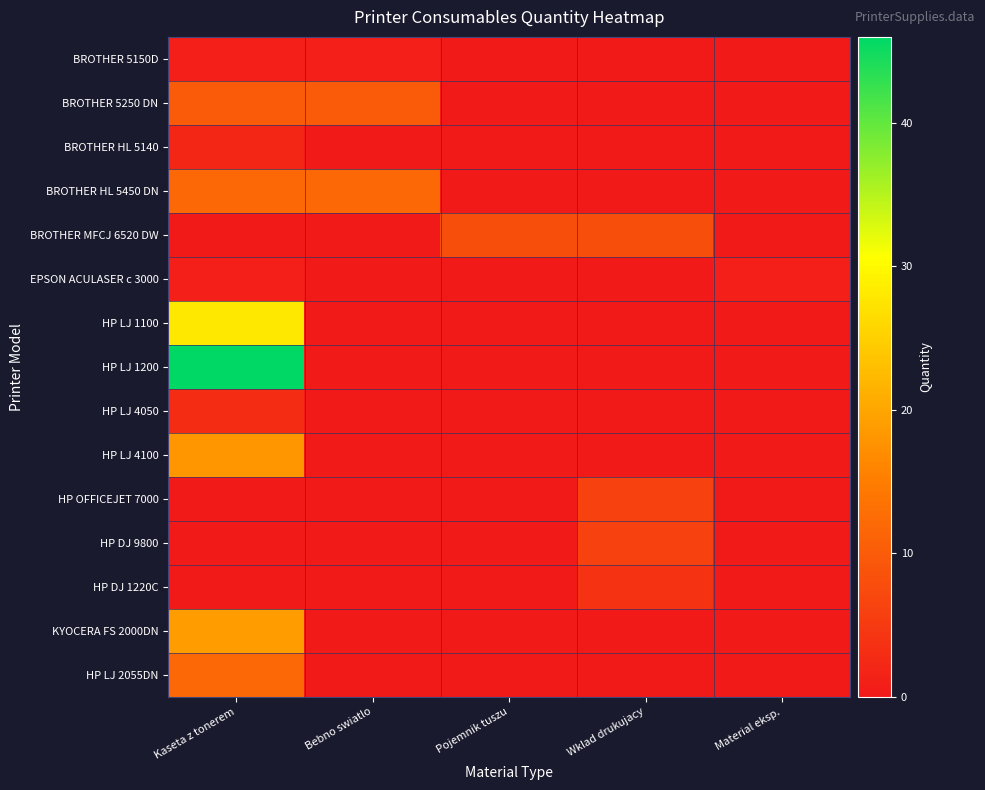

What is the spread (max minus min) of values at Bebno swiatlo?

12